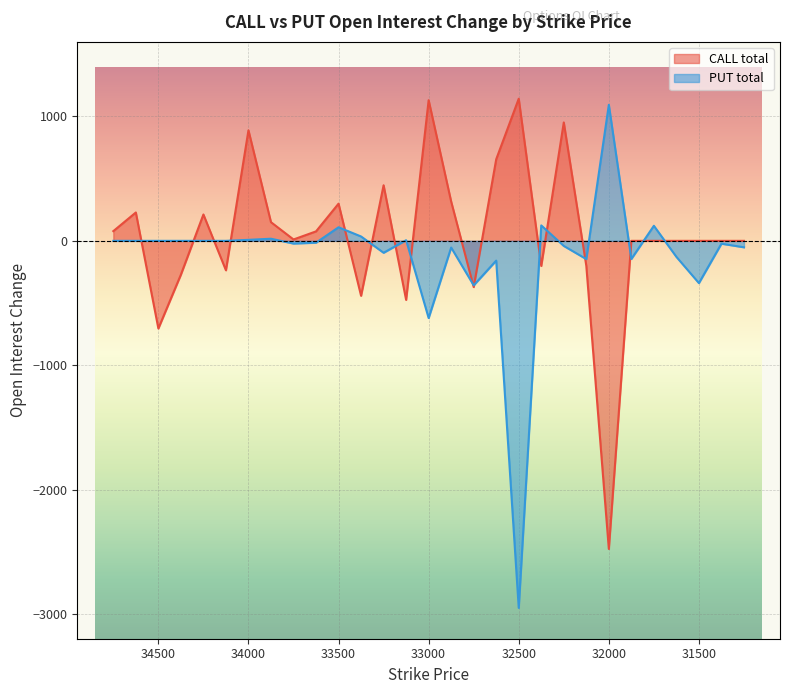

True or false: PUT total and CALL total intersect in this chart.

True